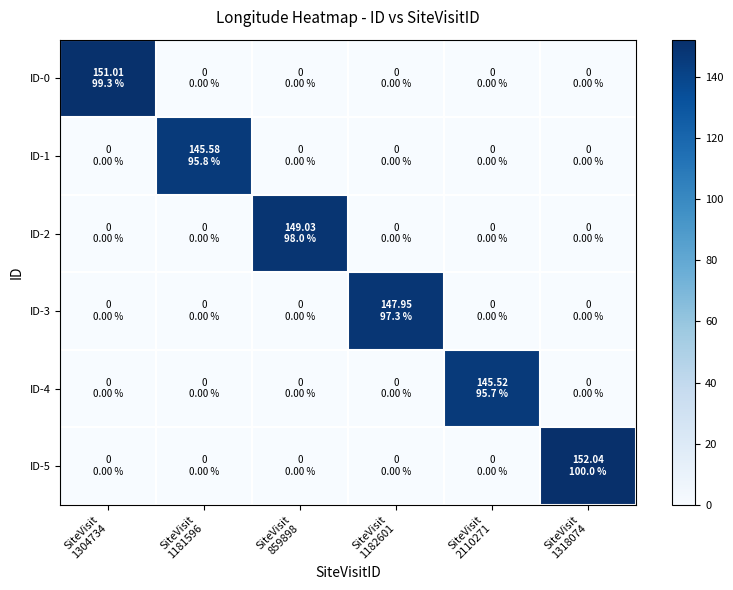

Rank the series by their maximum value, from lowest to highest.

ID-4, ID-1, ID-3, ID-2, ID-0, ID-5